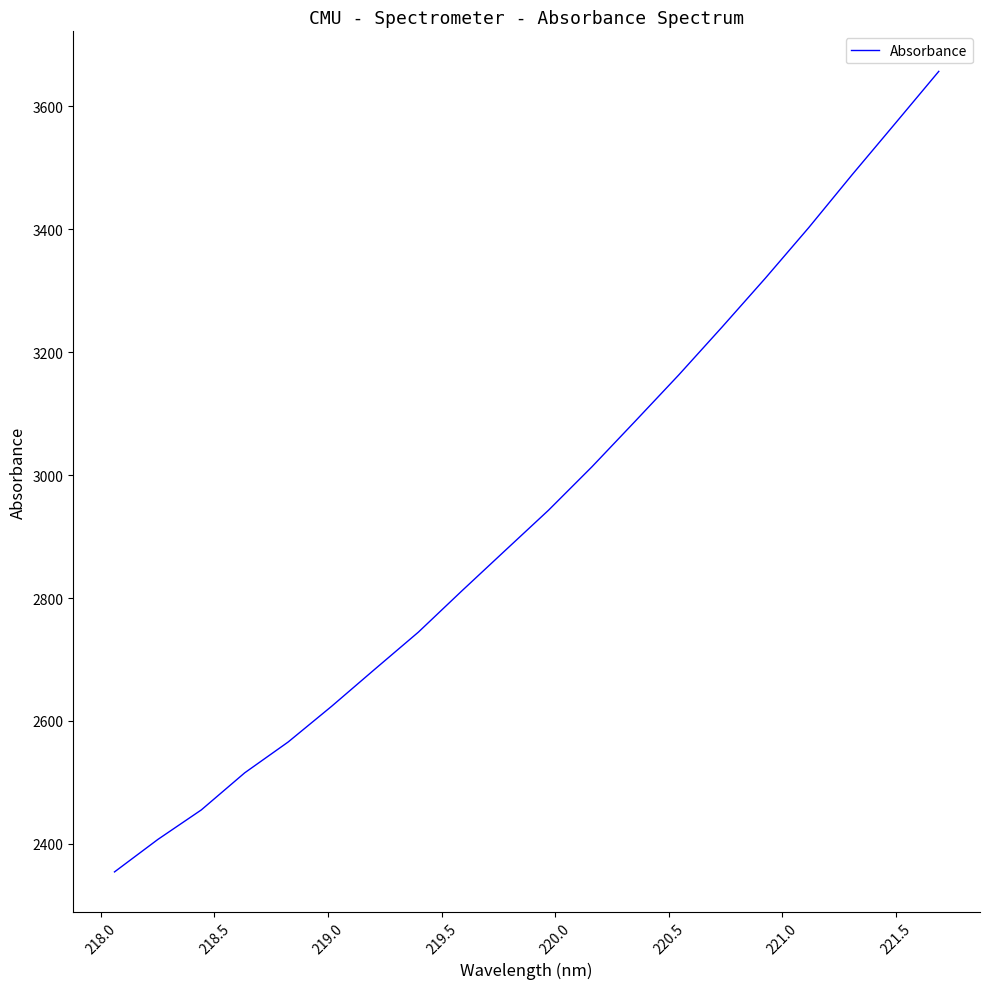

What is the difference between the maximum and minimum values?

1301.8